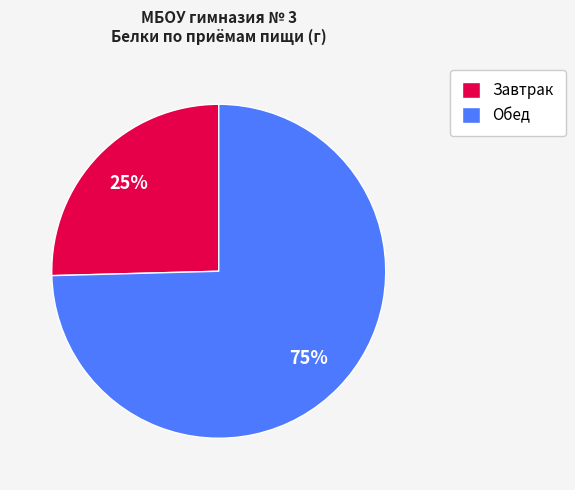

What is the smallest slice in the pie chart?

Завтрак